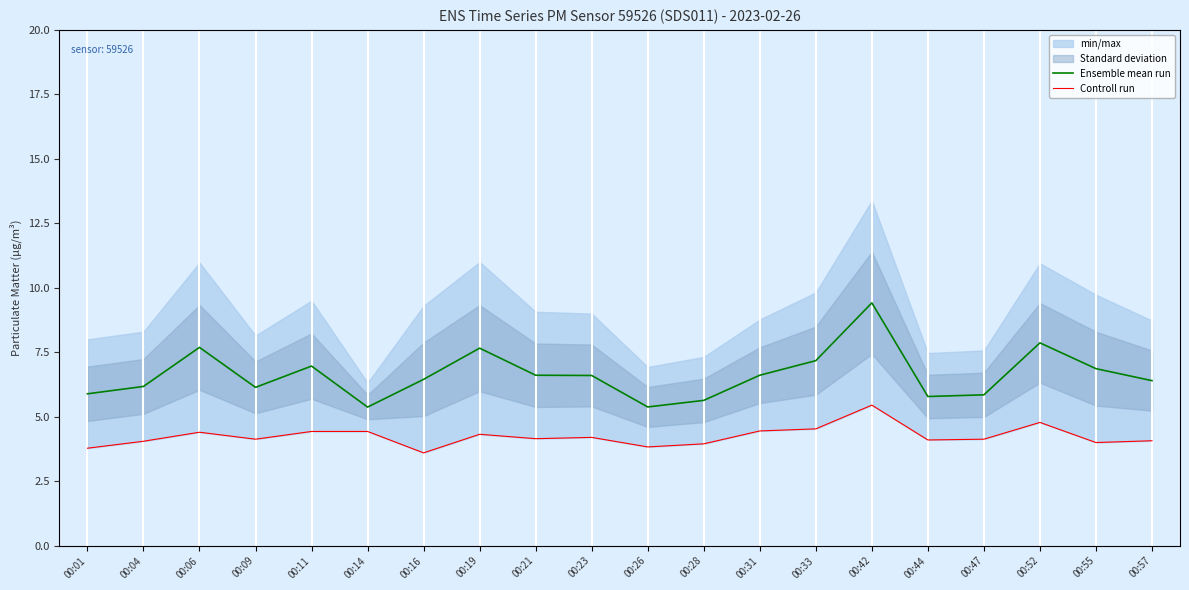

True or false: Controll run has more than 0 interior local peaks.

True